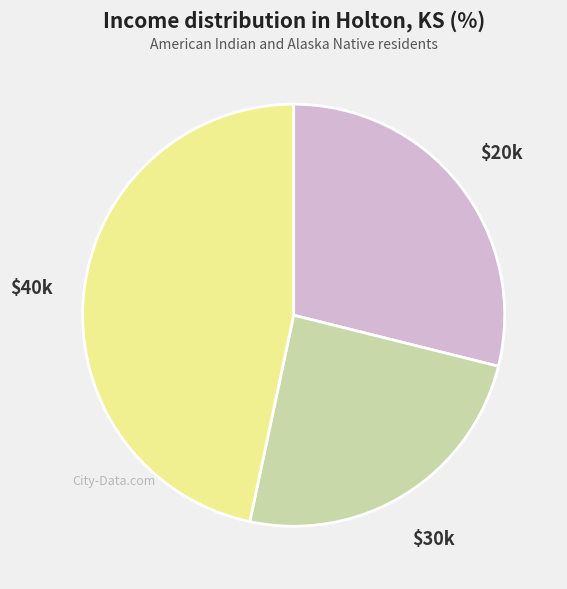

Is there a majority slice in this chart?

No